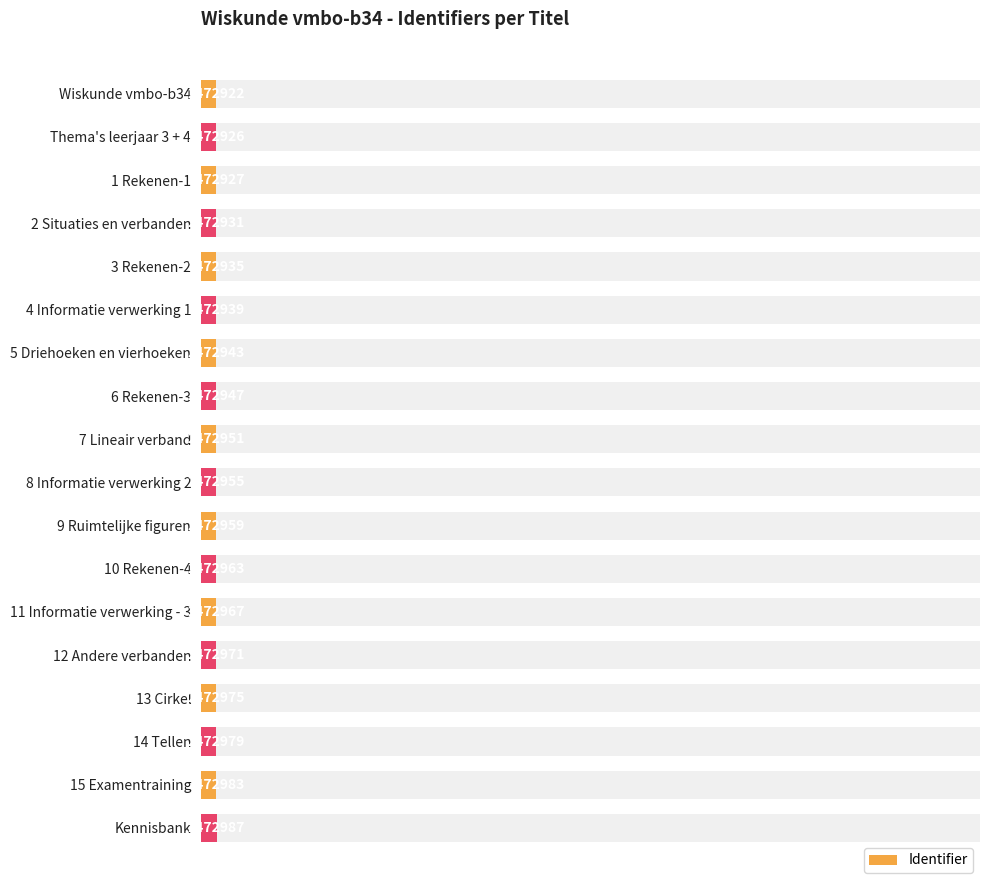

Reading right to left, extract all data points from this chart.

2472987	2472983	2472979	2472975	2472971	2472967	2472963	2472959	2472955	2472951	2472947	2472943	2472939	2472935	2472931	2472927	2472926	2472922